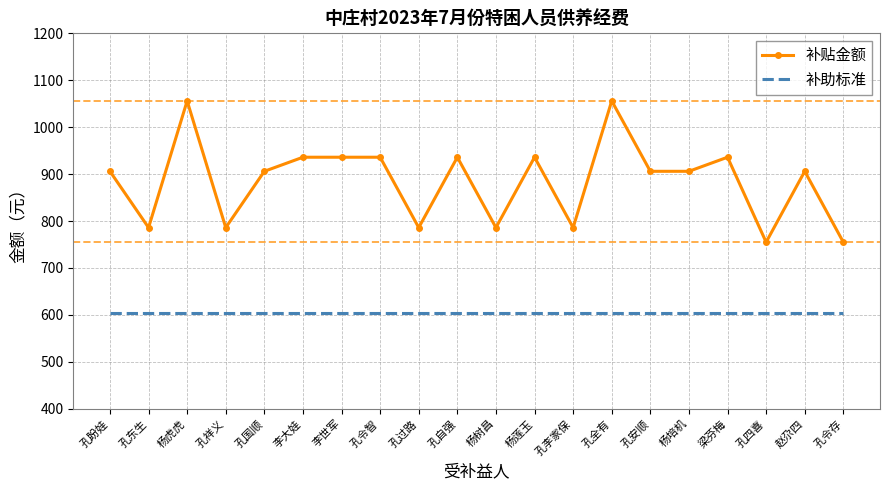

What is the lowest value of the 补助标准 series?

605